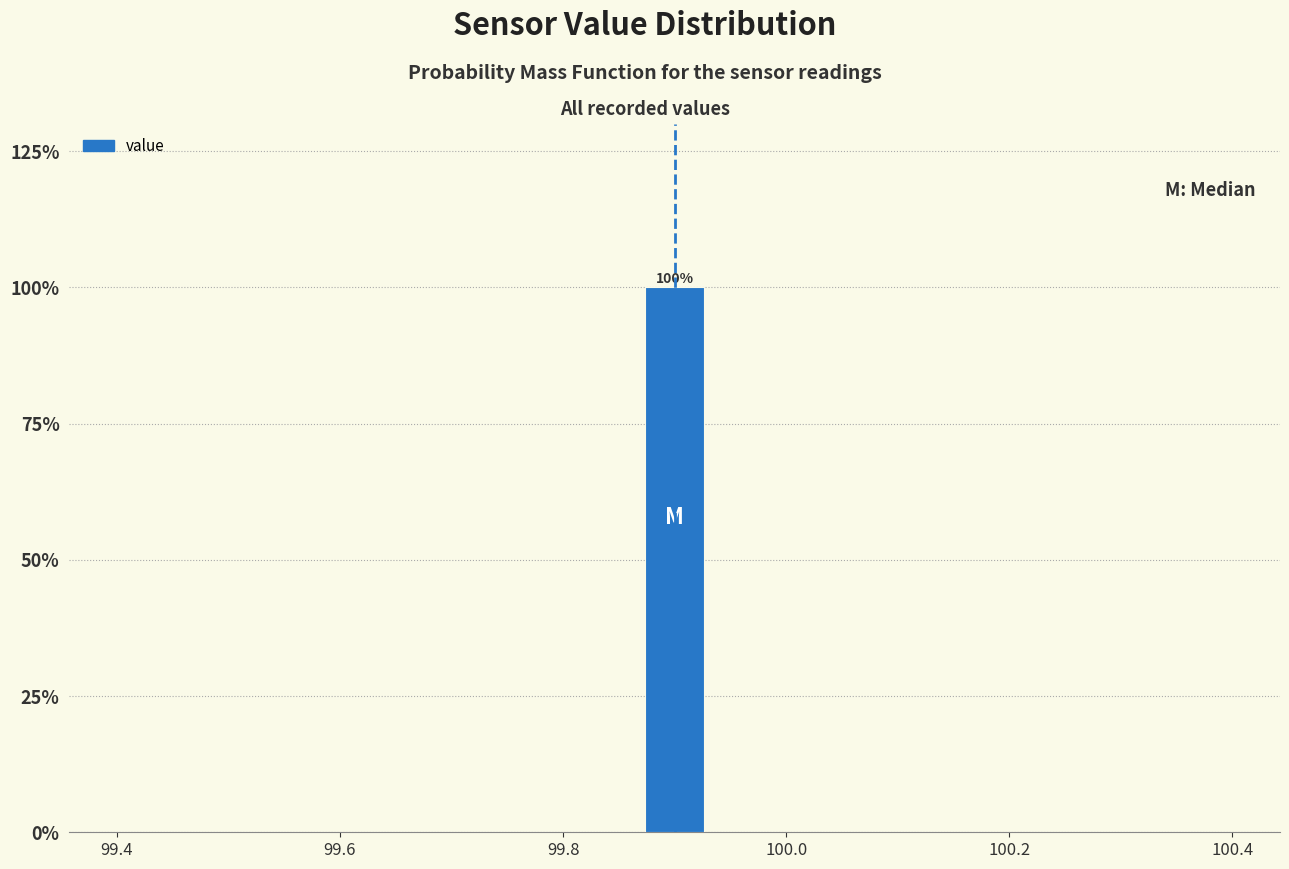

Read against the x-axis, roughly where is the centre of the tallest bar?

99.90